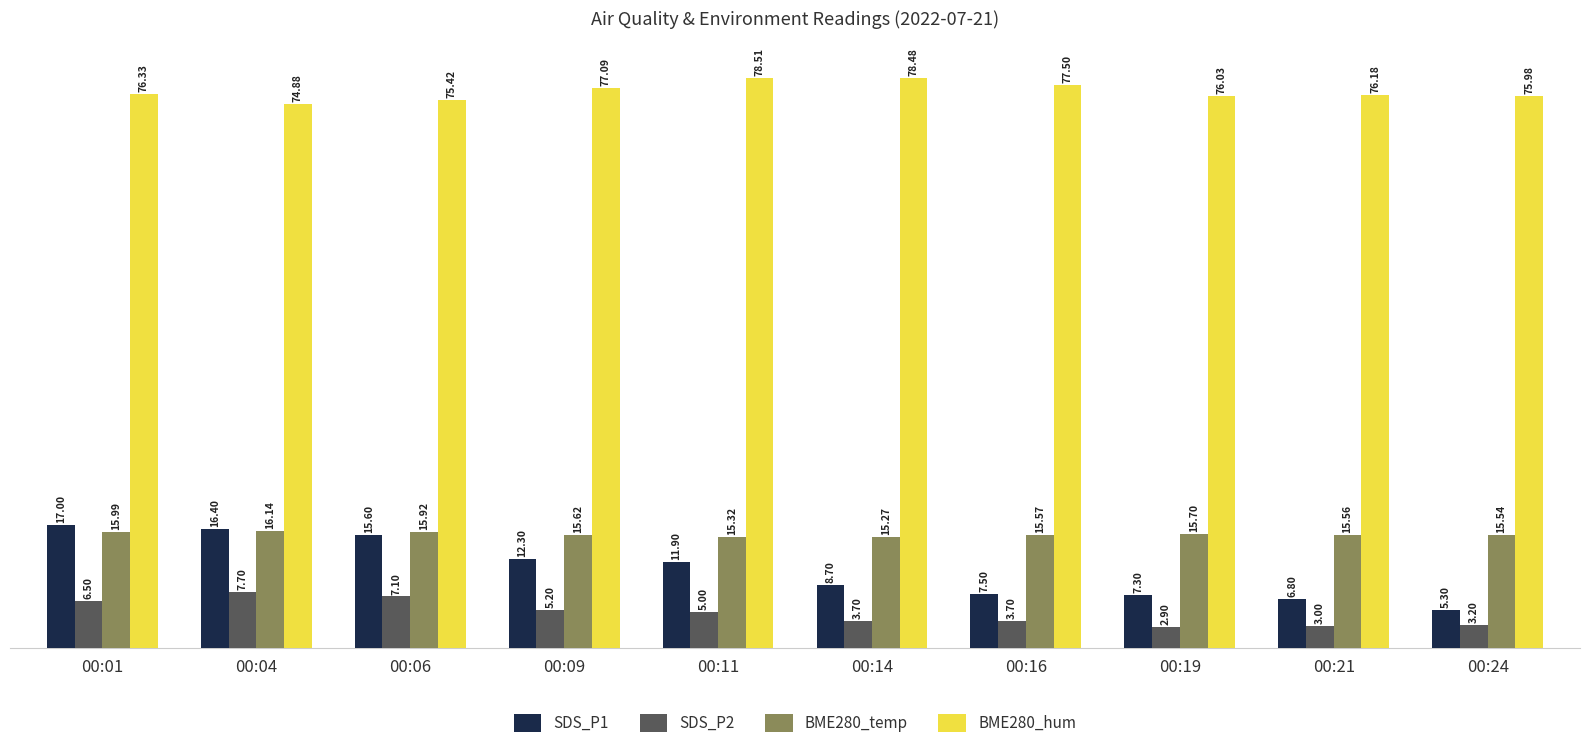

Rank the series at 00:01 from lowest to highest value.

SDS_P2, BME280_temp, SDS_P1, BME280_hum